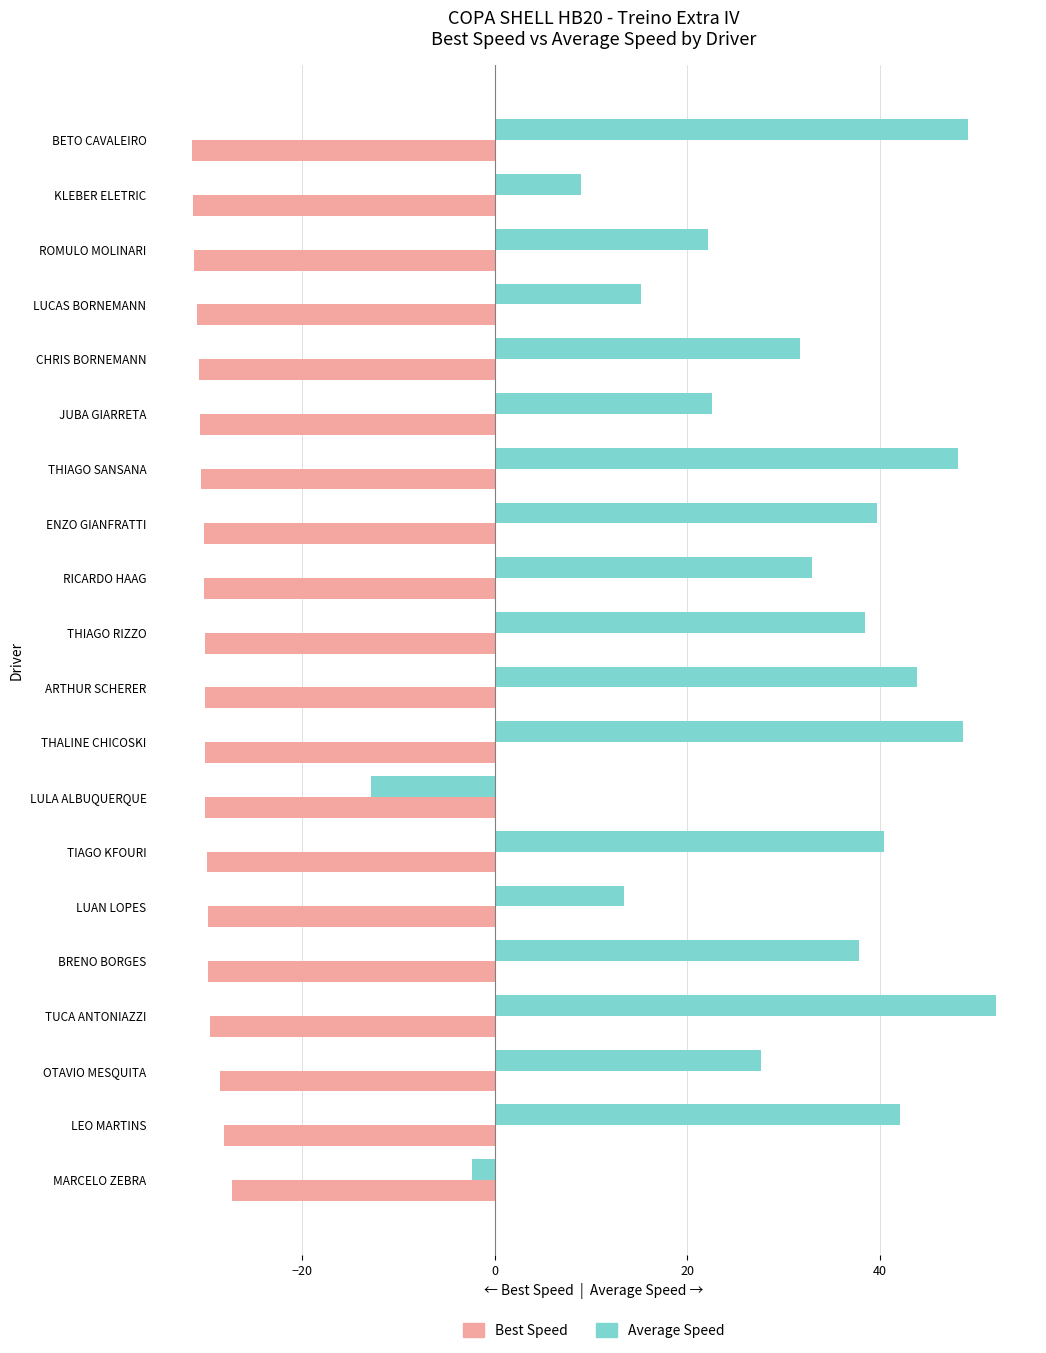

Which category has the lowest value in the Average Speed series?

LULA ALBUQUERQUE